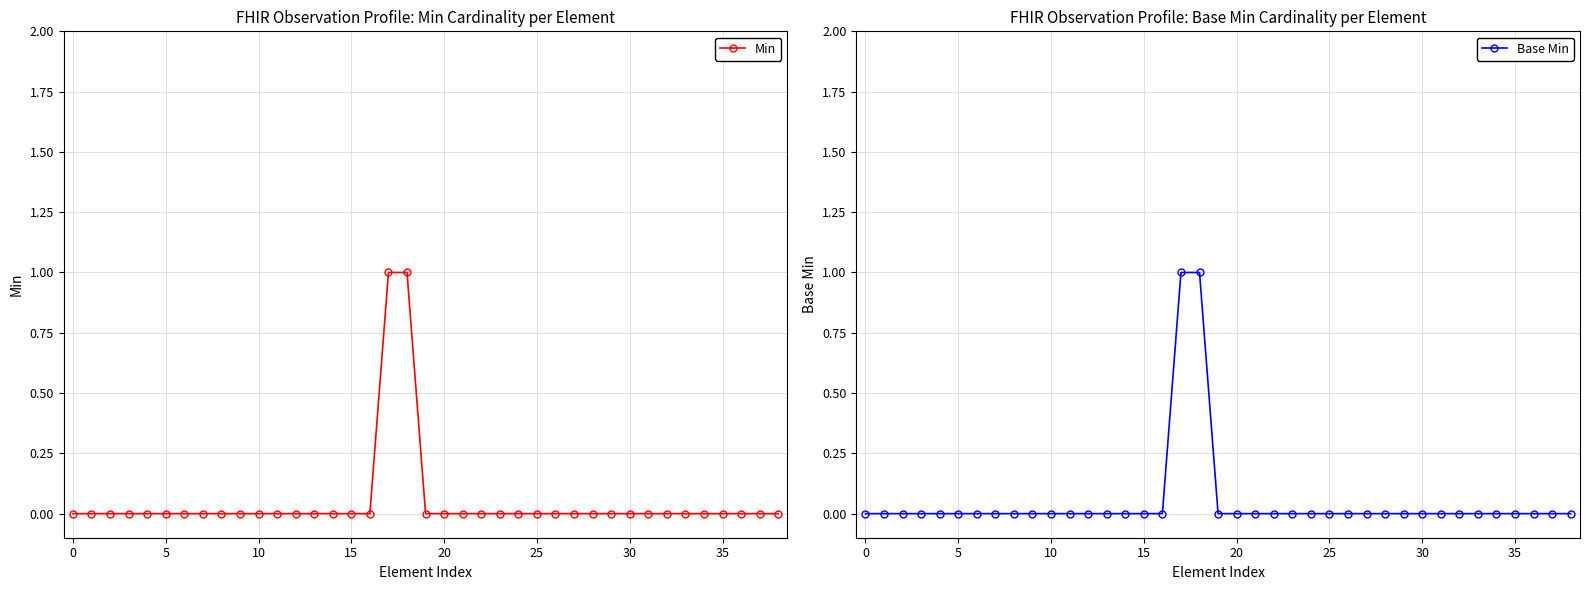

What is the label of the 8th point from the right?

31